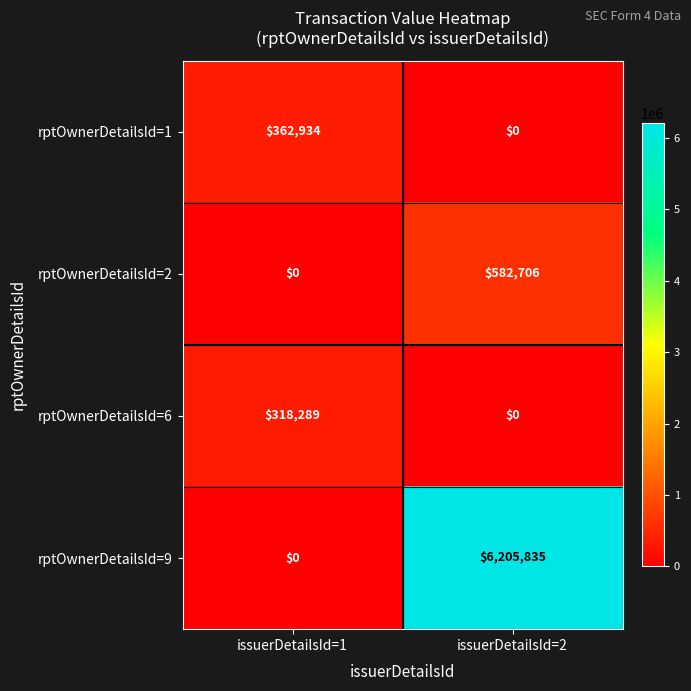

At which category is the sum across all series the highest?

issuerDetailsId=2